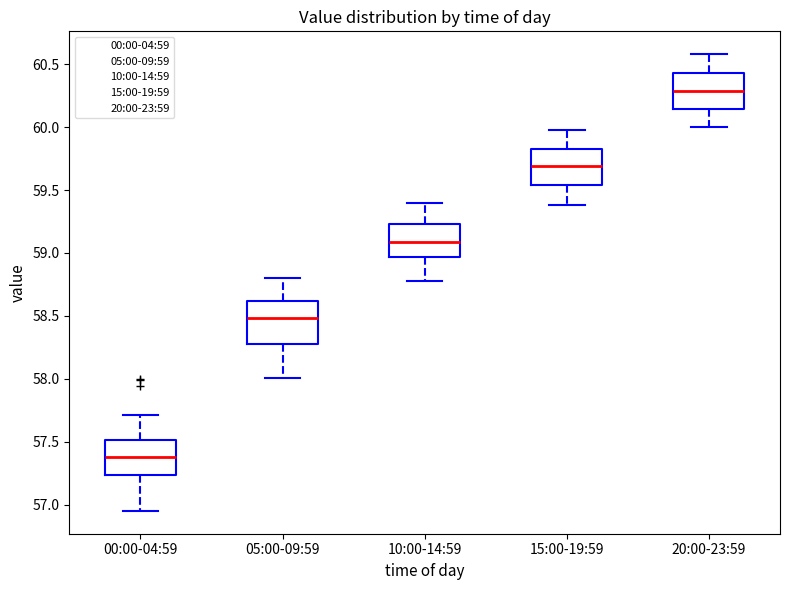

Where does the lower whisker of the box for 15:00-19:59 end on the y-axis? The values are not printed on the chart, so give them approximately, as read against the axis.

59.40